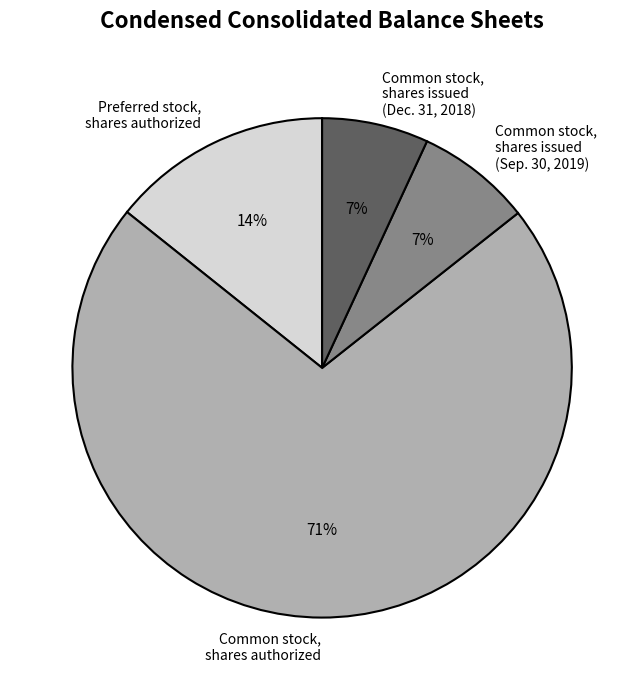

Between Common stock, shares authorized and Common stock, shares issued (Sep. 30, 2019), which is larger?

Common stock, shares authorized